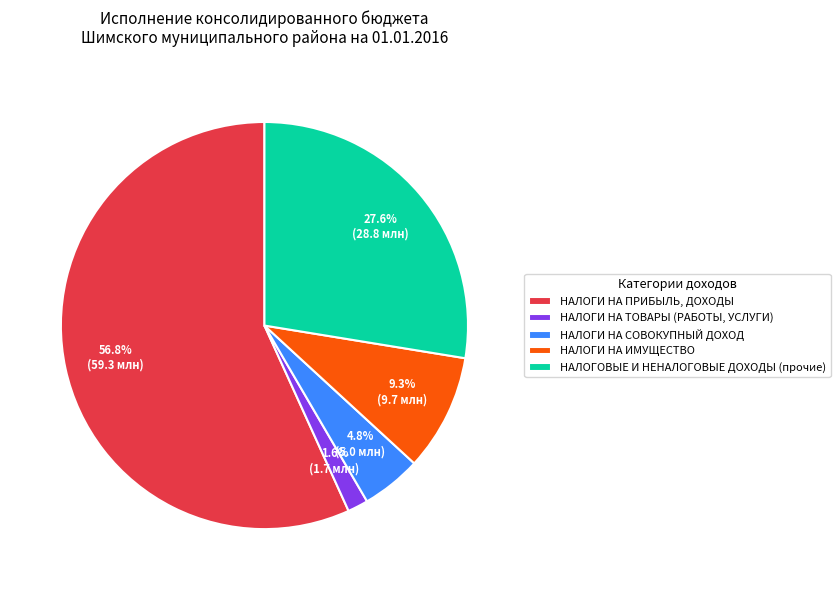

Count the number of slices in the pie.

5